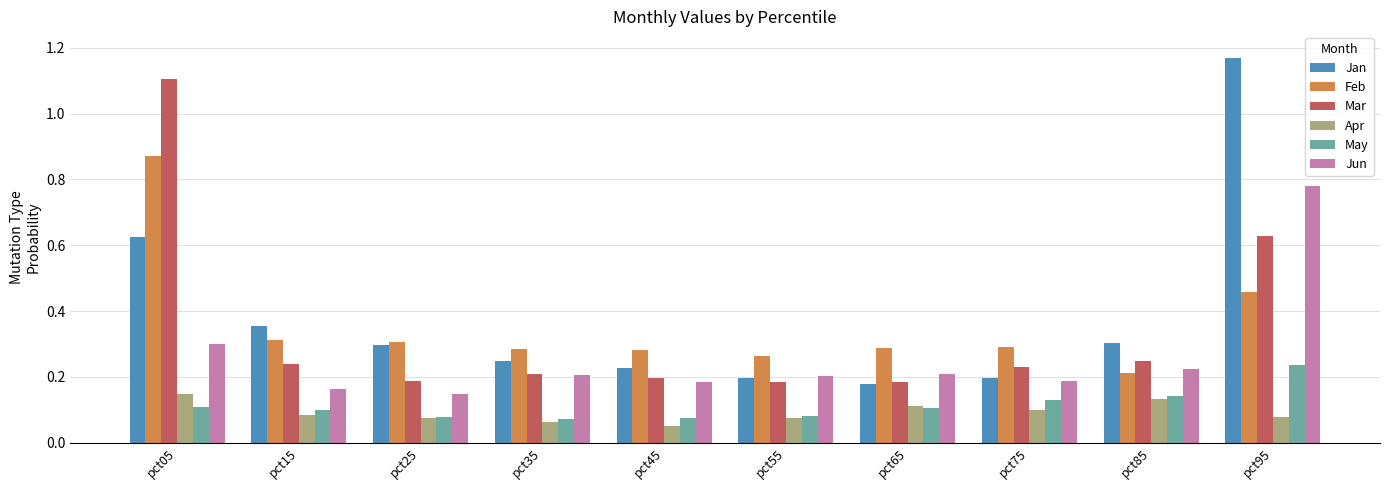

List the series in order of their peak value, lowest first.

Apr, May, Jun, Feb, Mar, Jan